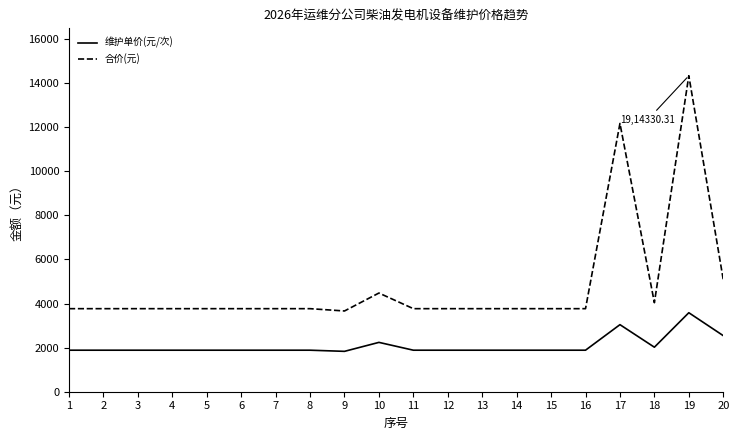

At 20, list the series in order from largest to smallest.

合价(元), 维护单价(元/次)